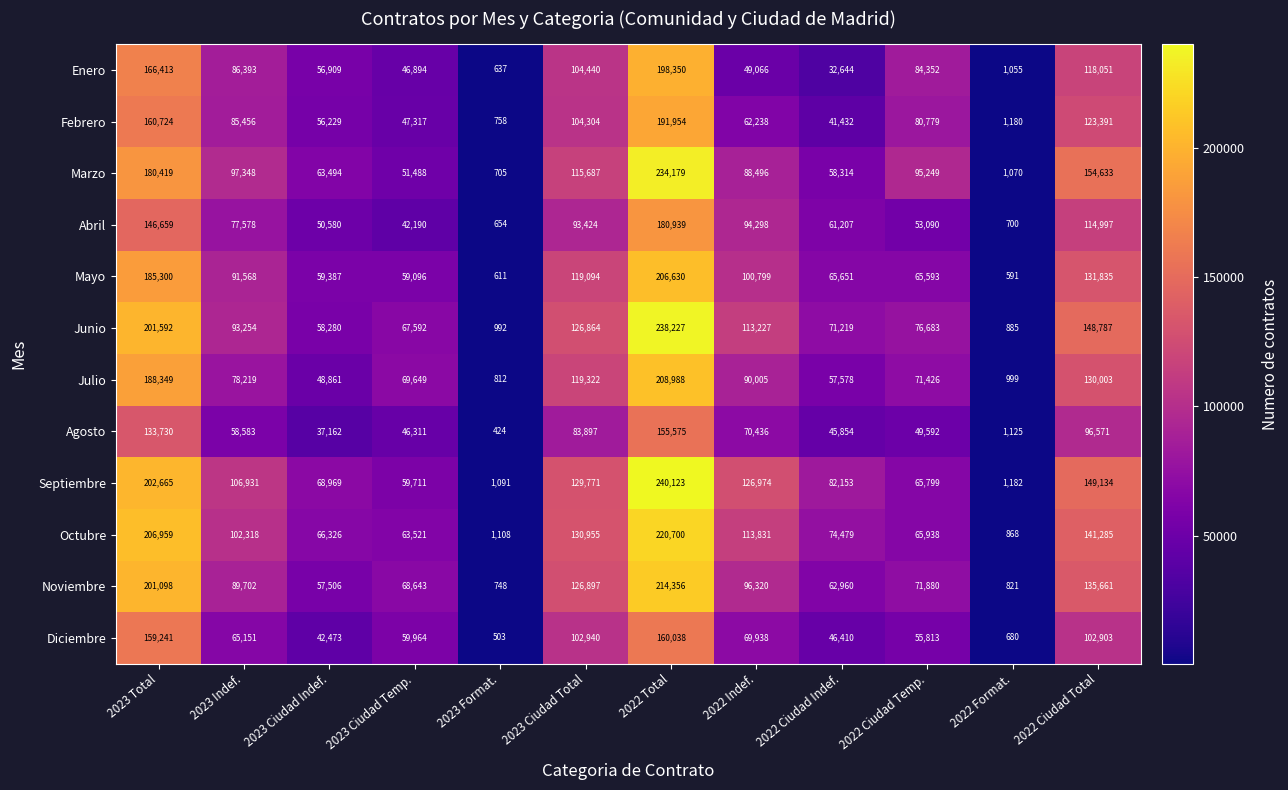

The value of Junio at 2022 Format. is 559. True or false?

False